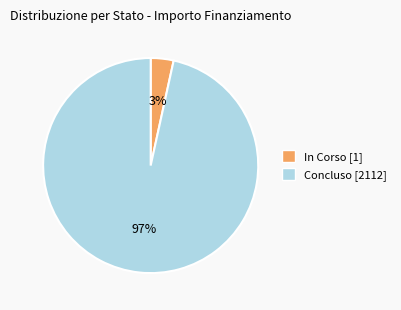

True or false: Concluso accounts for 97% of the total.

True